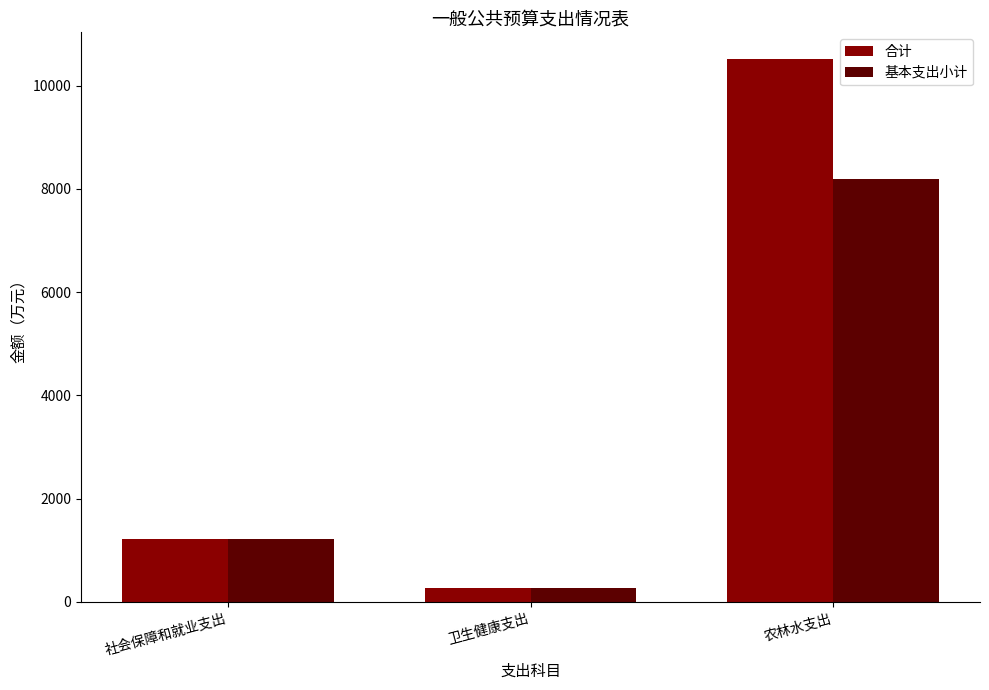

What is the smallest value displayed?

265.3